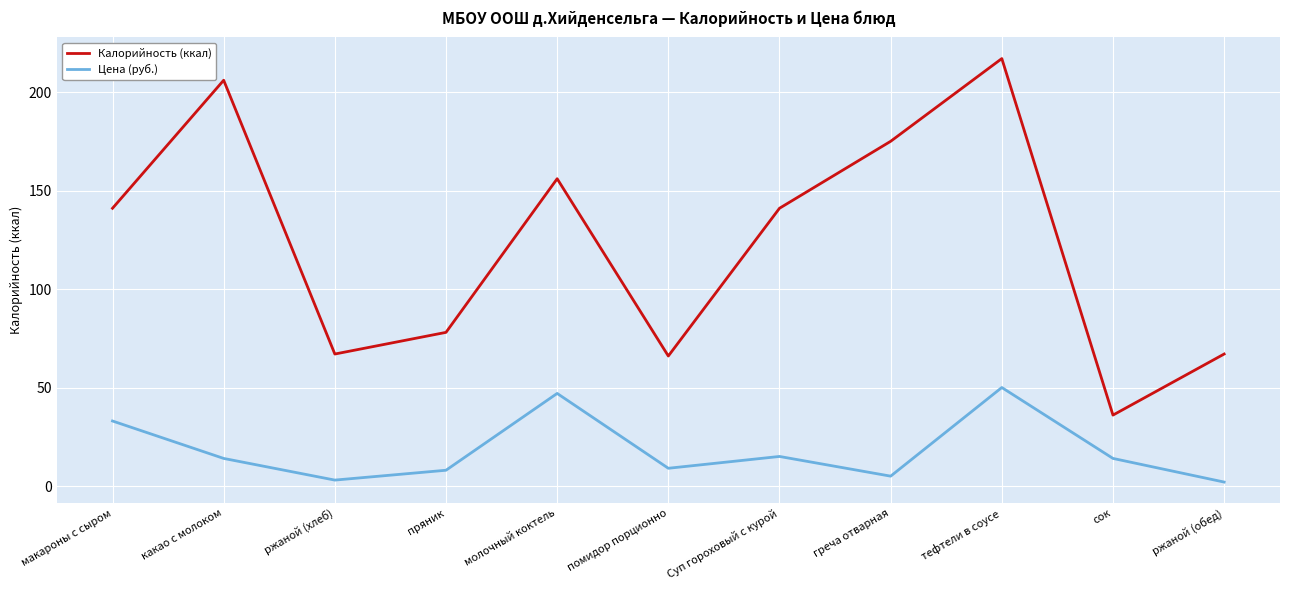

True or false: Цена (руб.) and Калорийность (ккал) cross at least once.

False